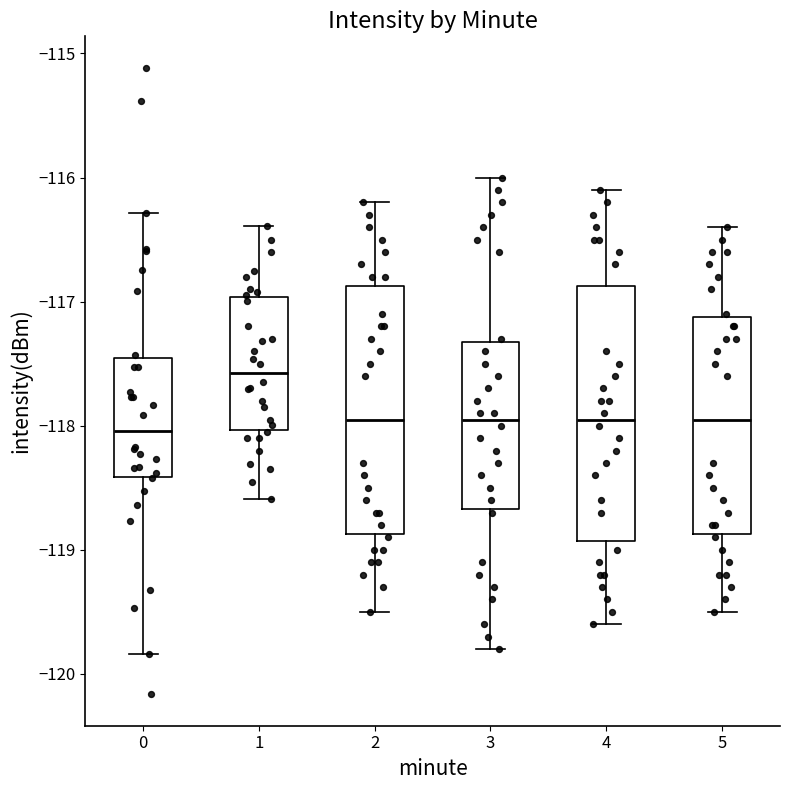

Reading left to right, read every box against the y-axis: the position of its median line, the range the box covers, and the ends of its whiskers. The values are not printed on the chart, so give them approximately, as read against the axis.

0: median -118.0, box -118.4 to -117.5, whiskers -119.8 to -116.3
1: median -117.6, box -118.0 to -117.0, whiskers -118.6 to -116.4
2: median -117.9, box -118.9 to -116.9, whiskers -119.5 to -116.2
3: median -117.9, box -118.7 to -117.3, whiskers -119.8 to -116.0
4: median -117.9, box -118.9 to -116.9, whiskers -119.6 to -116.1
5: median -117.9, box -118.9 to -117.1, whiskers -119.5 to -116.4